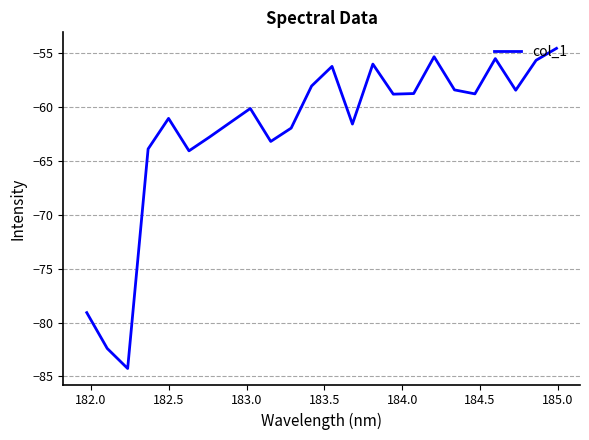

Does the chart display data point markers on the line(s)?

No